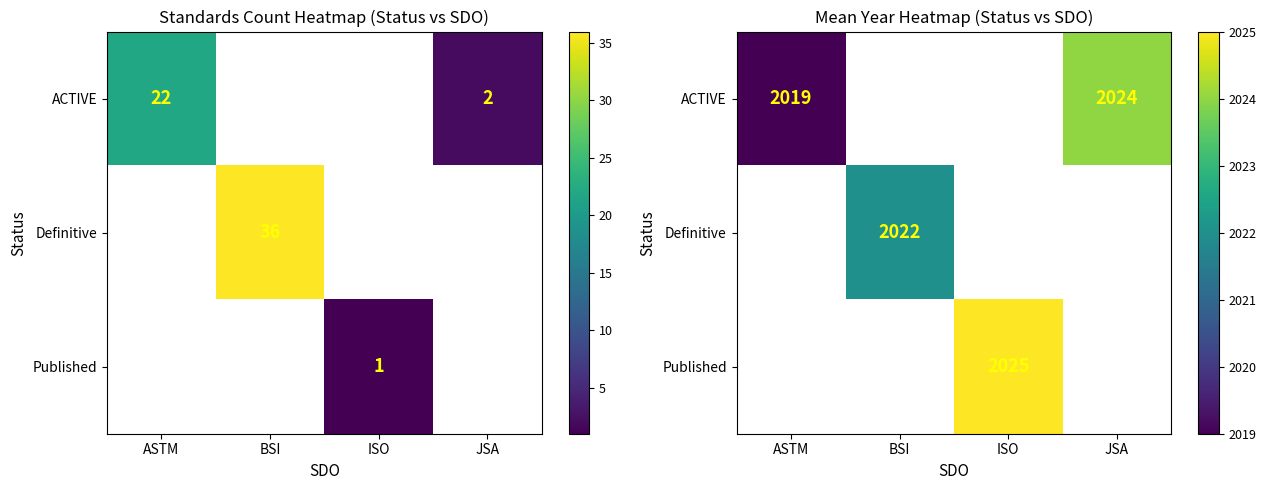

At which category does the chart reach its minimum across all series?

ASTM